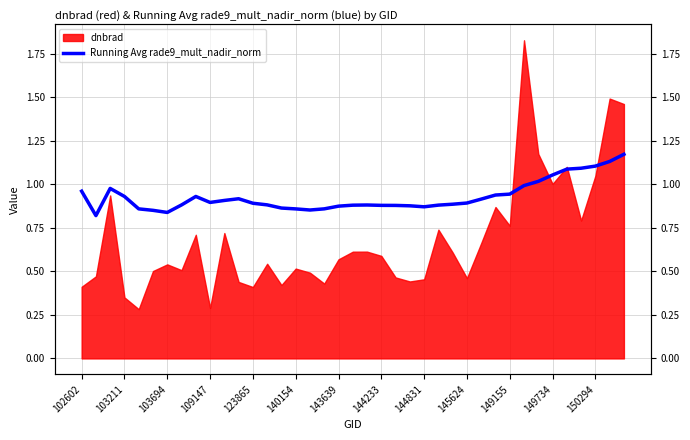

What is the value of the 28th point from the left?

0.9